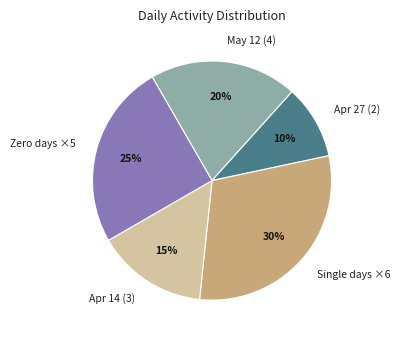

Count the number of slices in the pie.

5